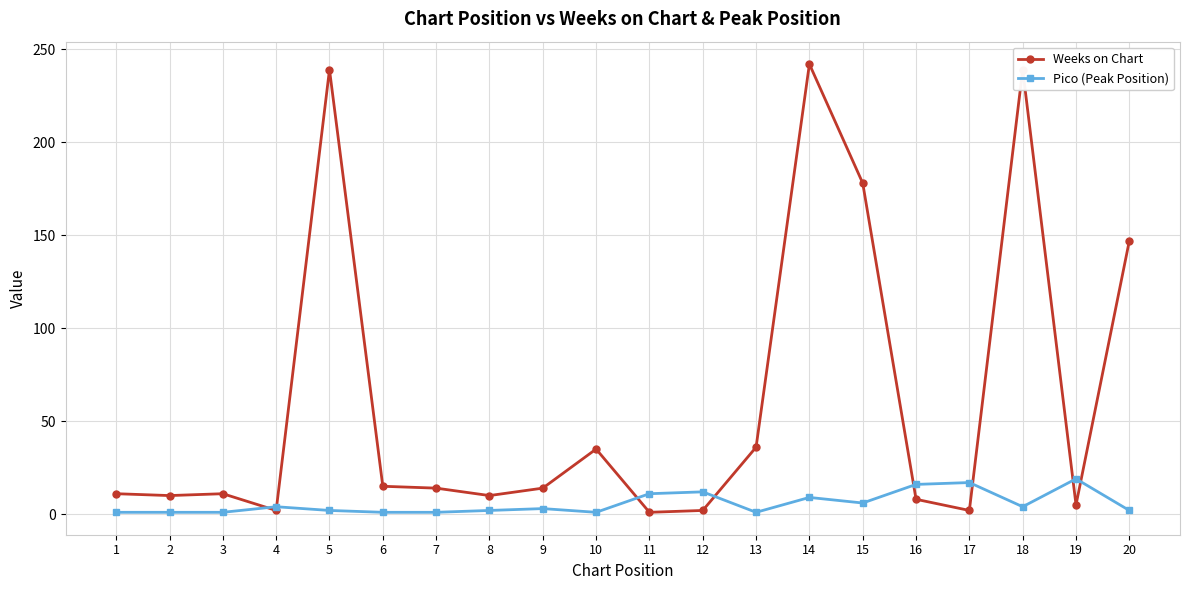

Which series has the largest total across all categories?

Weeks on Chart